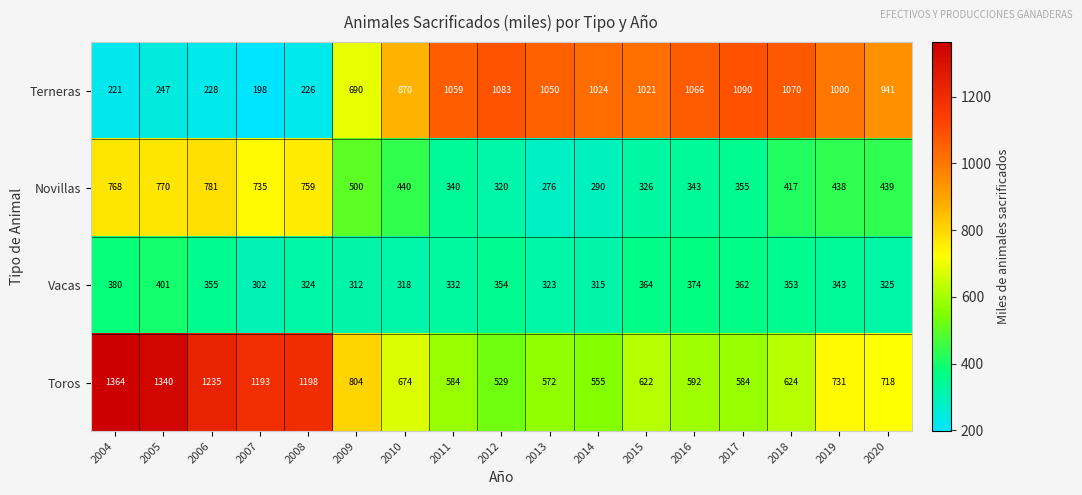

Where is Novillas nearest to the value 528?

2009